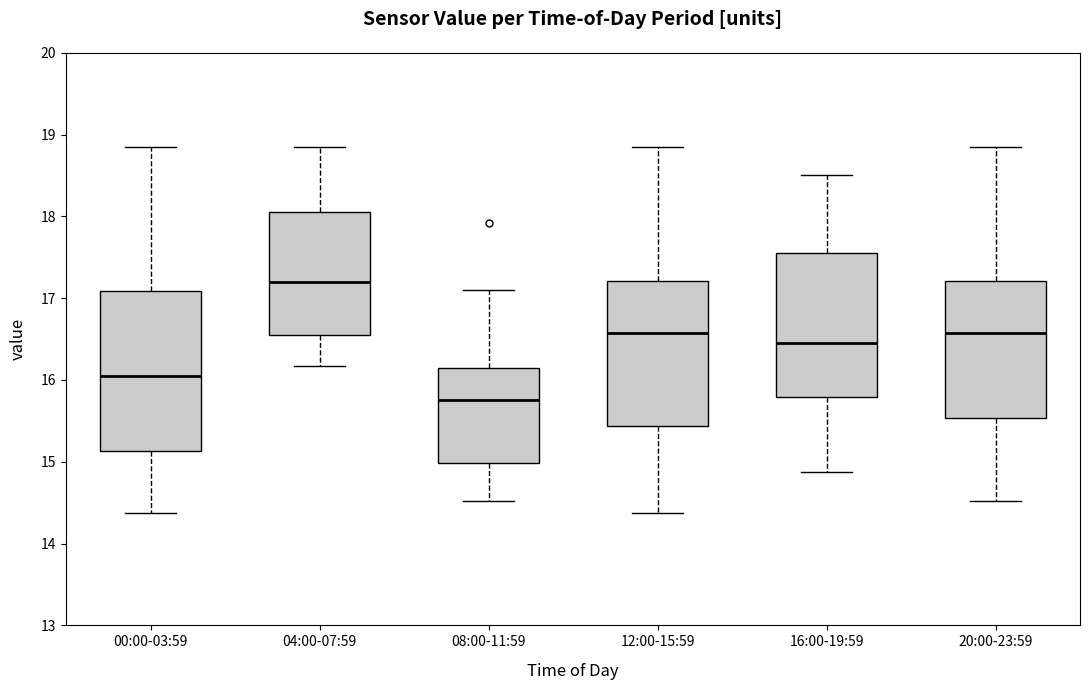

Reading left to right, read every box against the y-axis: the position of its median line, the range the box covers, and the ends of its whiskers. The values are not printed on the chart, so give them approximately, as read against the axis.

00:00-03:59: median 16.1, box 15.1 to 17.1, whiskers 14.4 to 18.9
04:00-07:59: median 17.2, box 16.6 to 18.1, whiskers 16.2 to 18.9
08:00-11:59: median 15.8, box 15.0 to 16.2, whiskers 14.5 to 17.1
12:00-15:59: median 16.6, box 15.4 to 17.2, whiskers 14.4 to 18.9
16:00-19:59: median 16.5, box 15.8 to 17.6, whiskers 14.9 to 18.5
20:00-23:59: median 16.6, box 15.5 to 17.2, whiskers 14.5 to 18.9